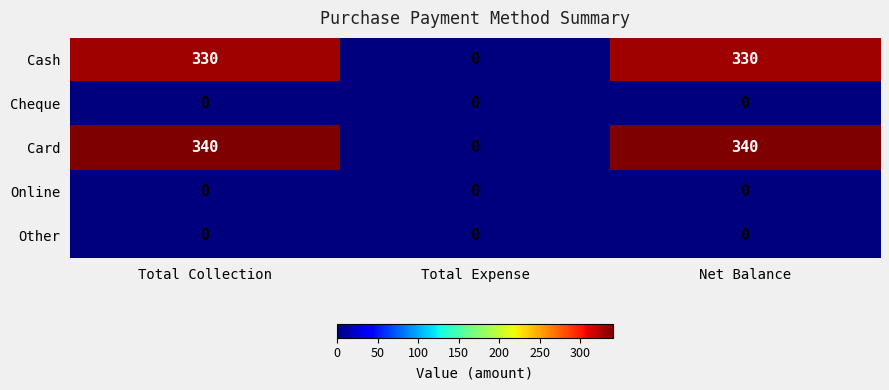

Reading left to right, list all the values displayed in this chart.

Cash: 330	0	330
Cheque: 0	0	0
Card: 340	0	340
Online: 0	0	0
Other: 0	0	0